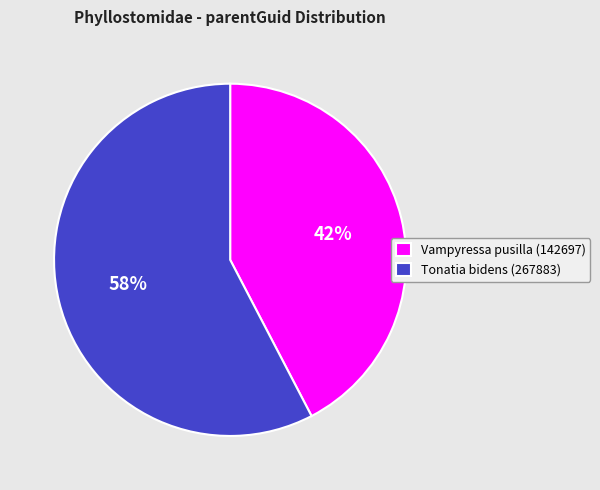

True or false: Tonatia bidens (267883) accounts for 58% of the total.

True